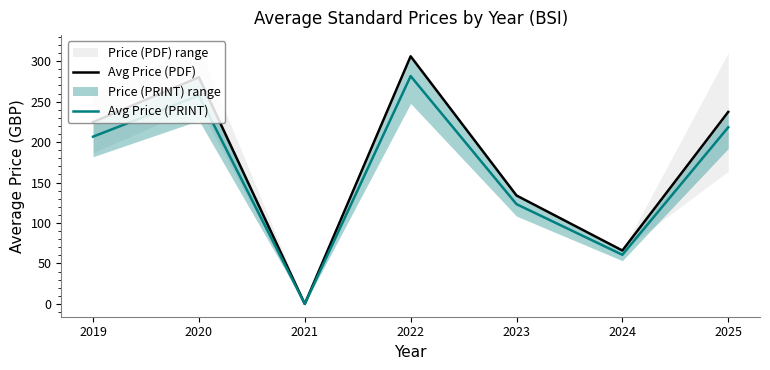

At how many categories does at least one series exceed 209?

4